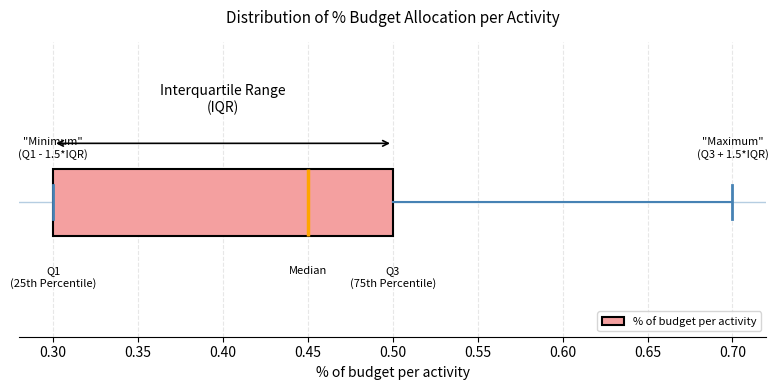

Transcribe this box plot: give where the median line is, the range the box spans, and where the two whiskers end, as read against the x-axis. The values are not printed on the chart, so give them approximately, as read against the axis.

median 0.45, box 0.30 to 0.50, whiskers 0.30 to 0.70